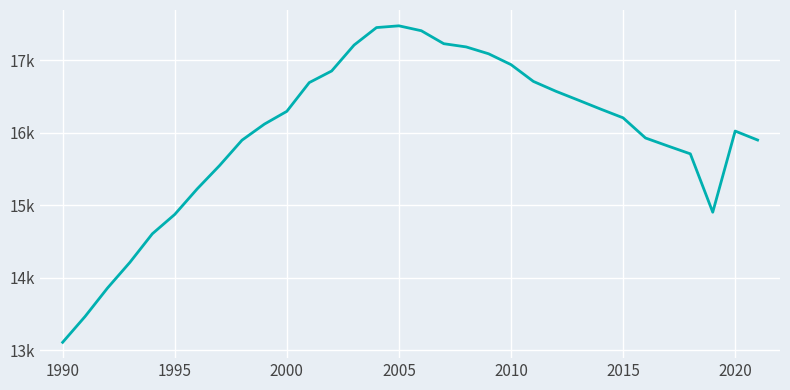

What is the difference between the second highest and second lowest values?

3986.6